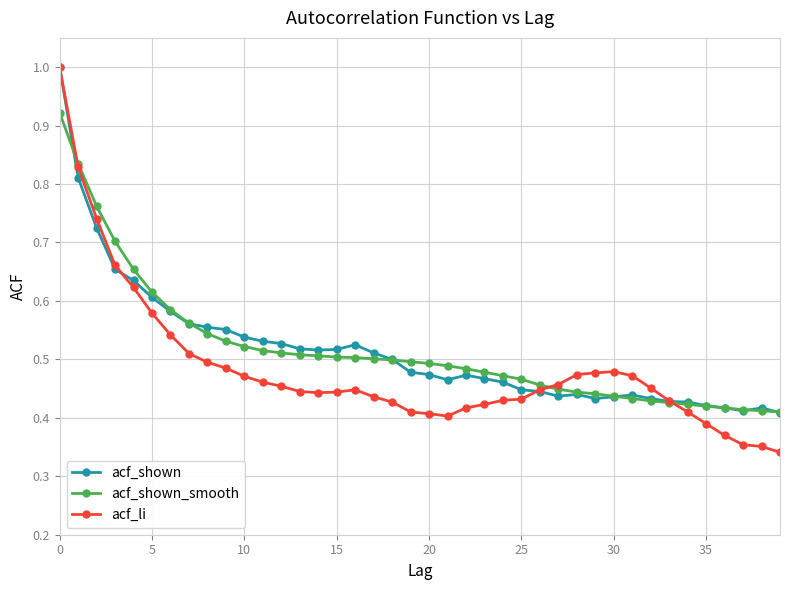

Which series has the largest range (max minus min)?

acf_li